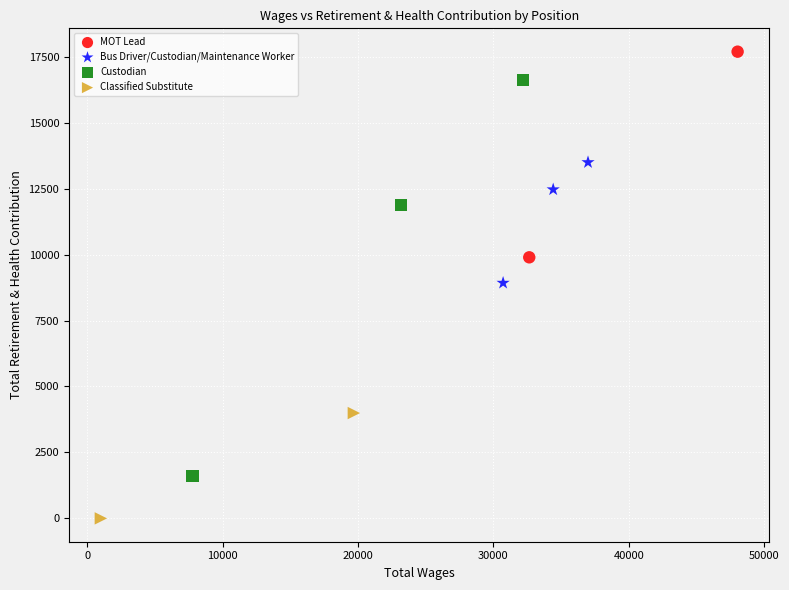

Which series reaches the maximum Y coordinate?

MOT Lead